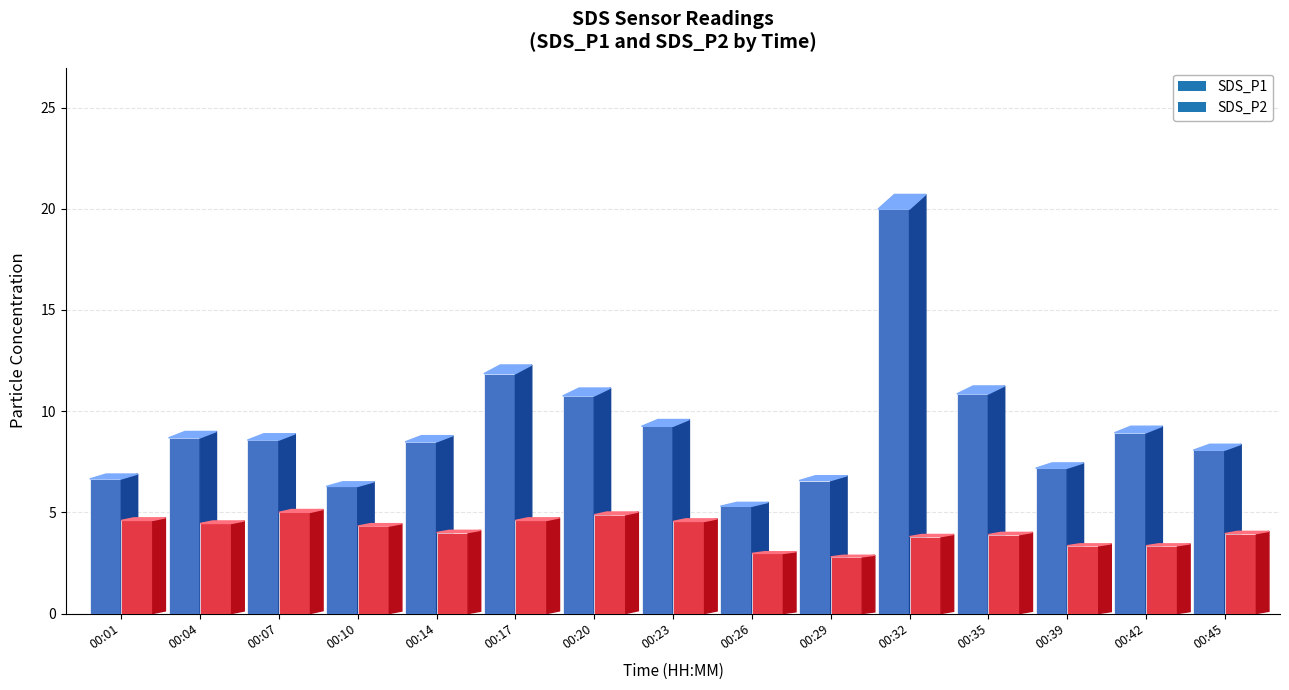

List the series in order of their overall mean, highest first.

SDS_P1, SDS_P2